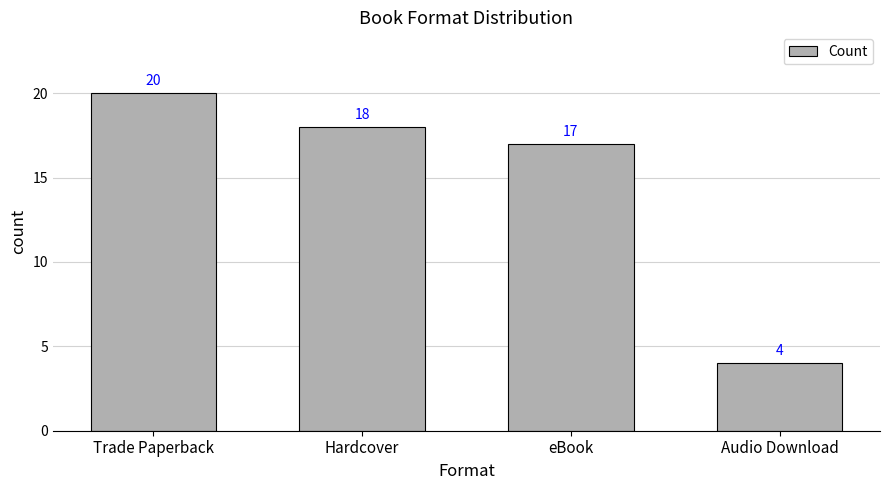

What is the difference between the maximum and second lowest values?

3